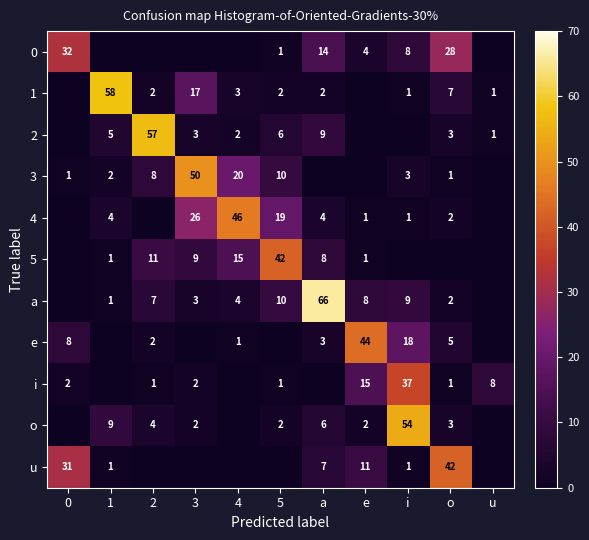

The value of e at i is 18. True or false?

True